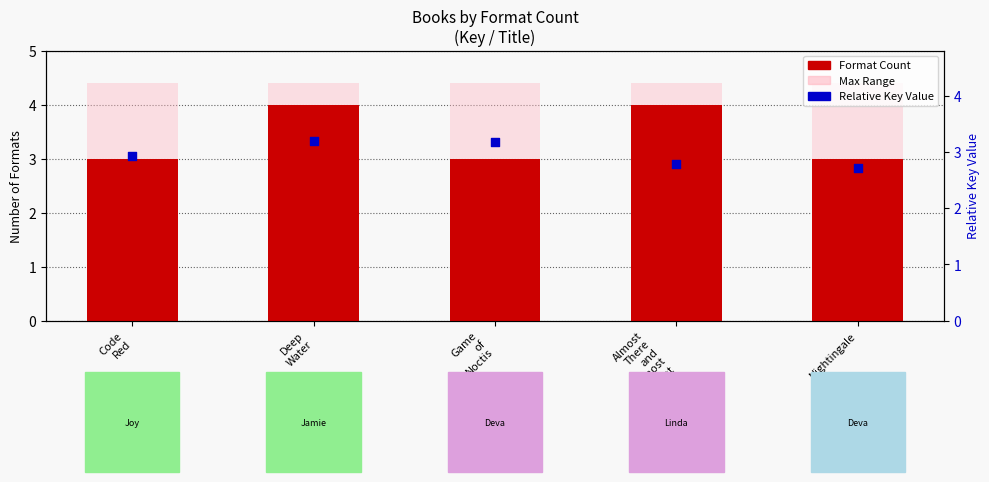

Which series reaches the minimum Y coordinate?

Relative Key Value